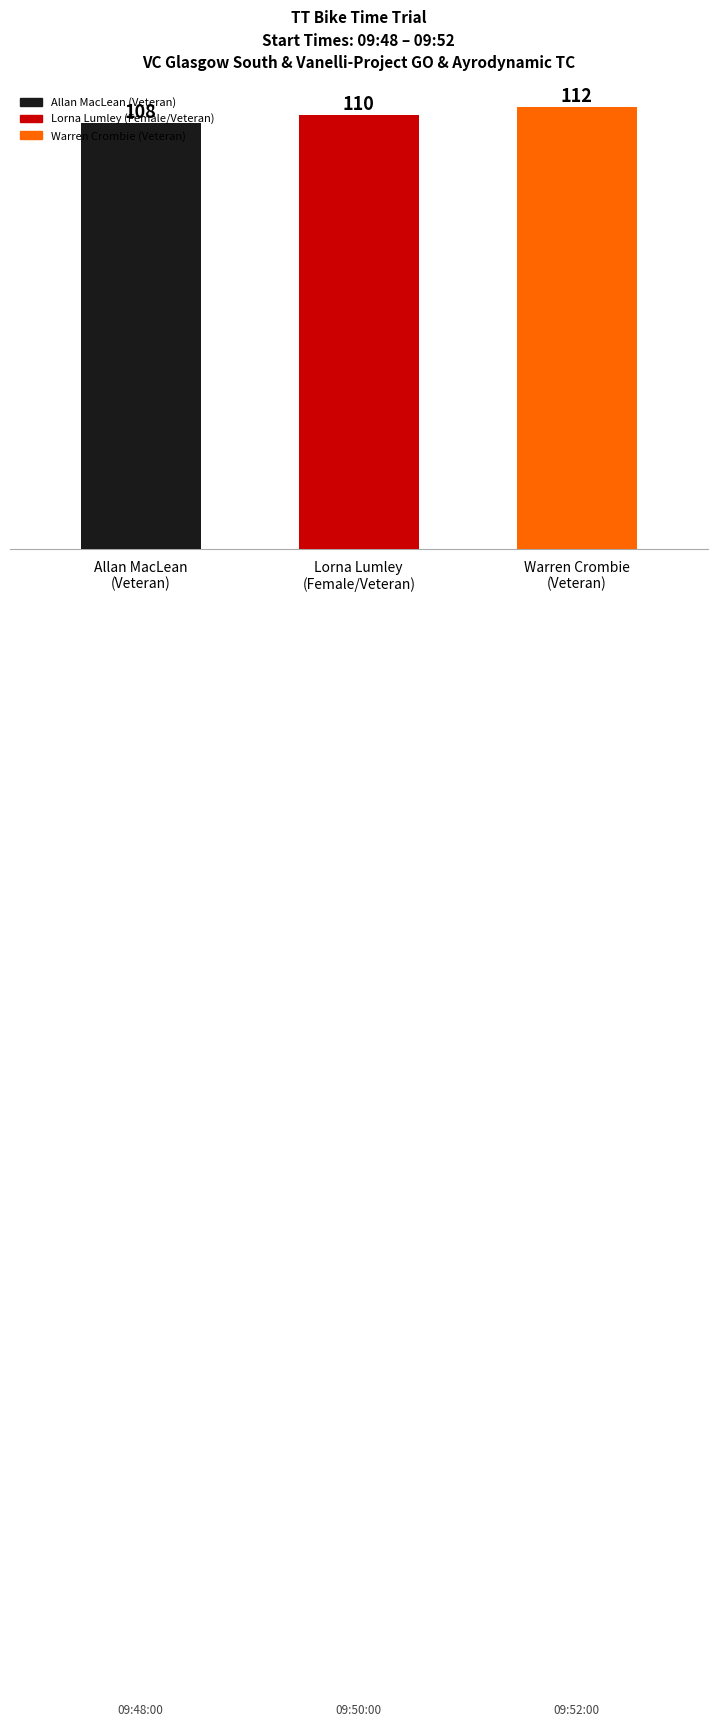

Where is the data nearest to the value 110?

Lorna Lumley
(Female/Veteran)